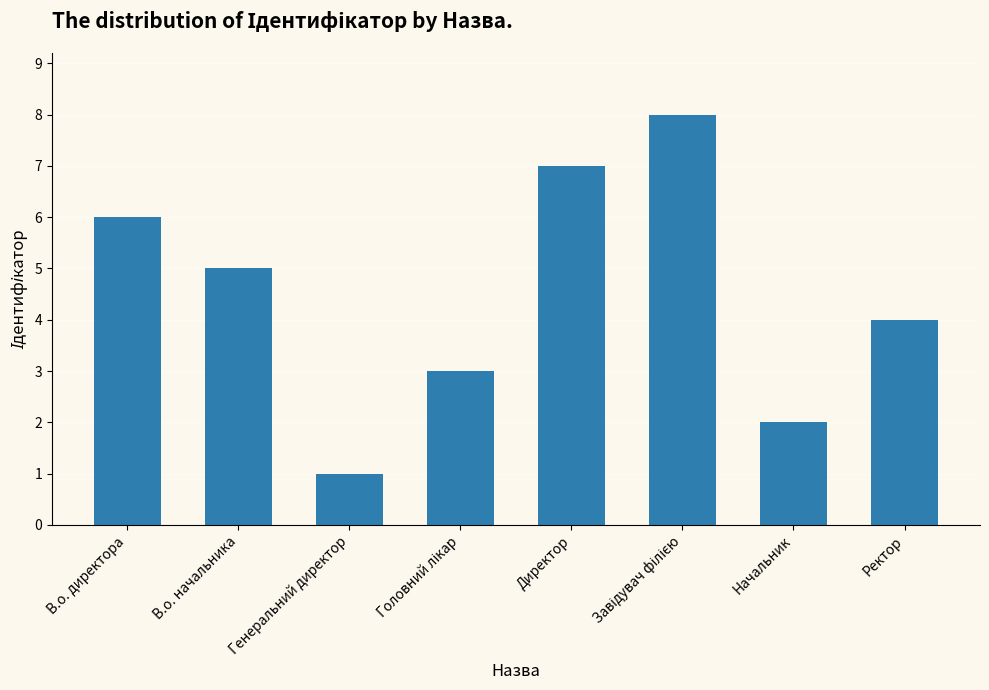

What is the change in value from Директор to Начальник?

-5